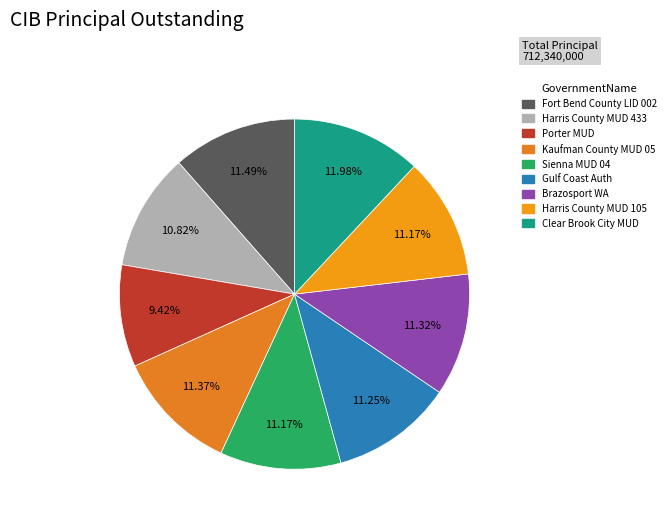

How many segments does this pie chart have?

9